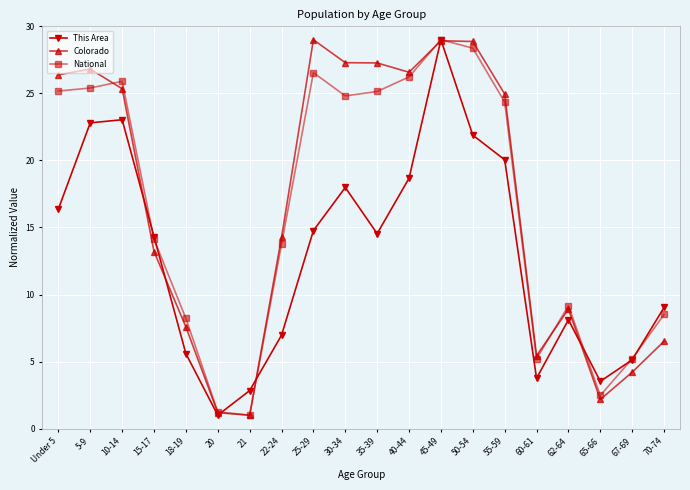

Read the Colorado value at 35-39.

27.3